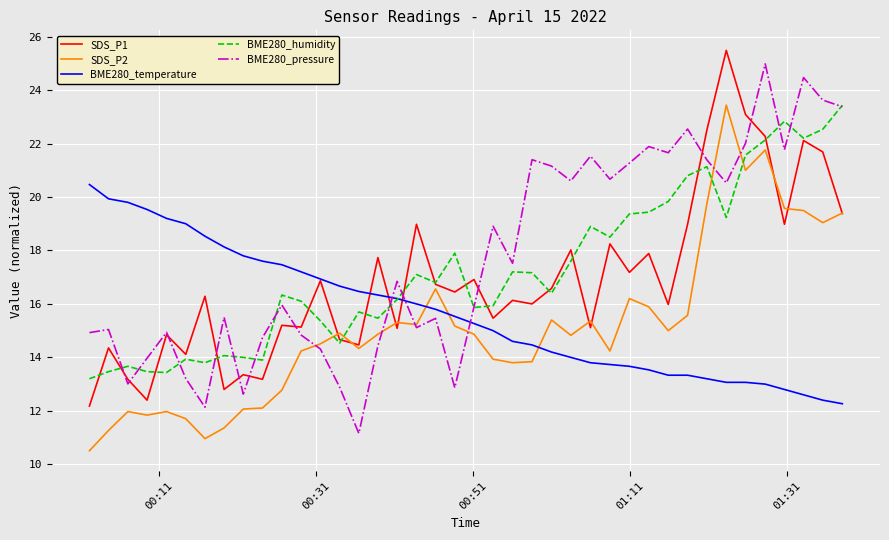

After their last crossing, which series has the higher values: BME280_temperature or SDS_P2?

SDS_P2